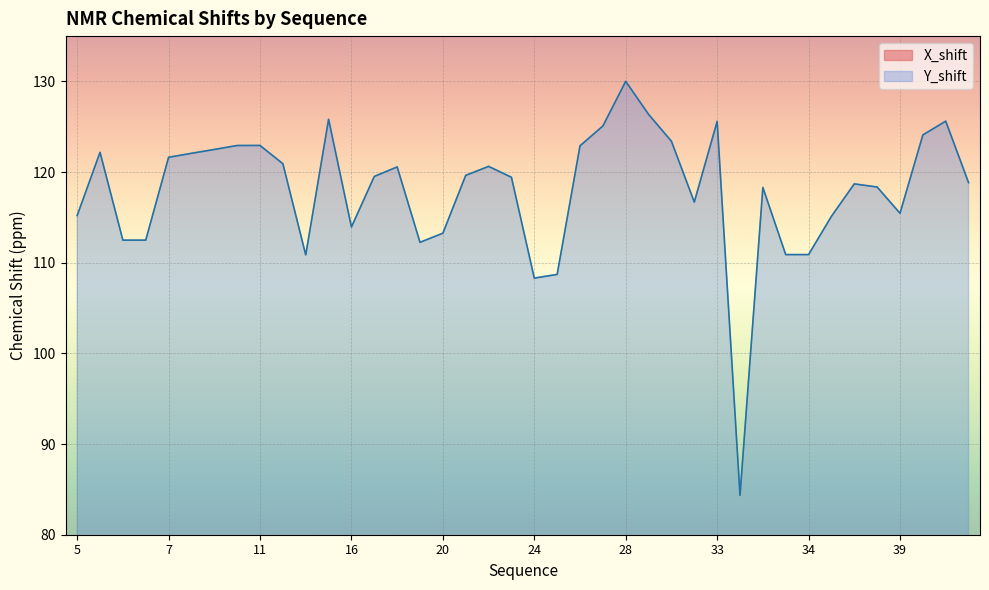

At how many categories does at least one series exceed 17?

40